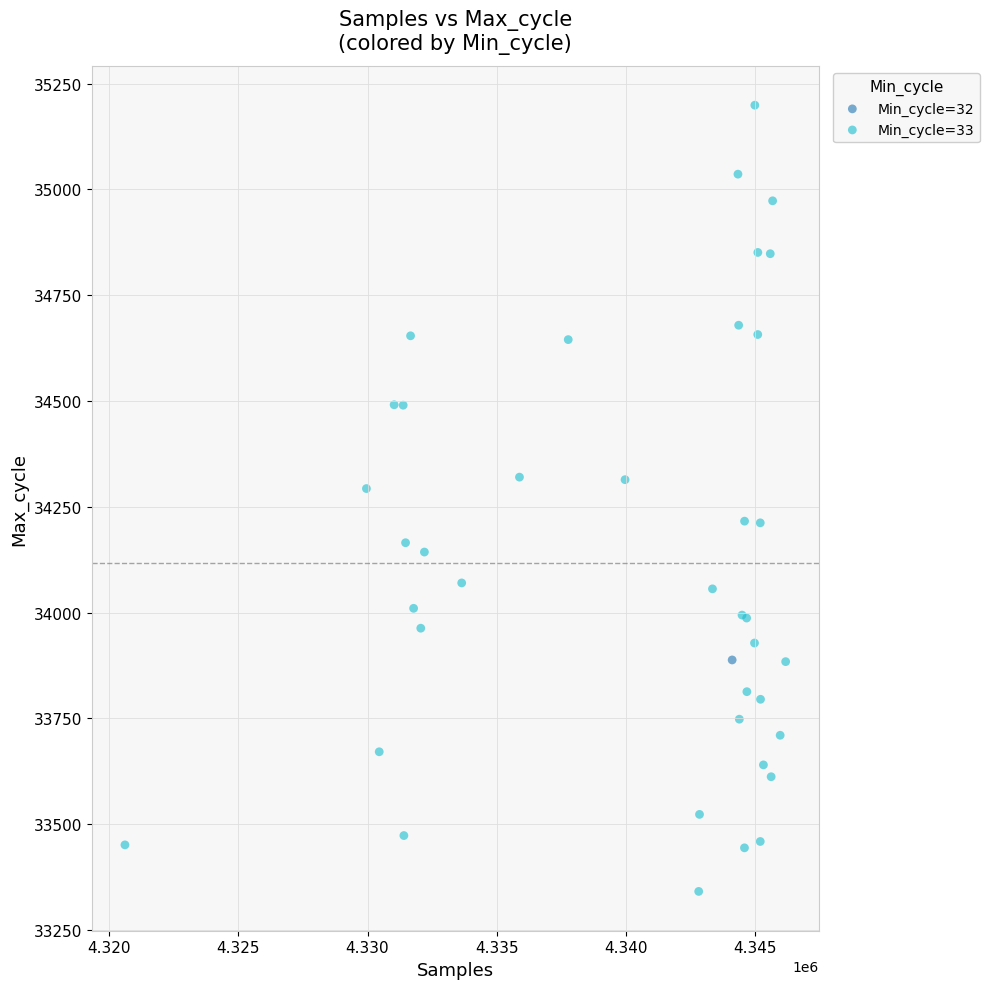

What are all the series names shown in the legend?

Min_cycle=32, Min_cycle=33